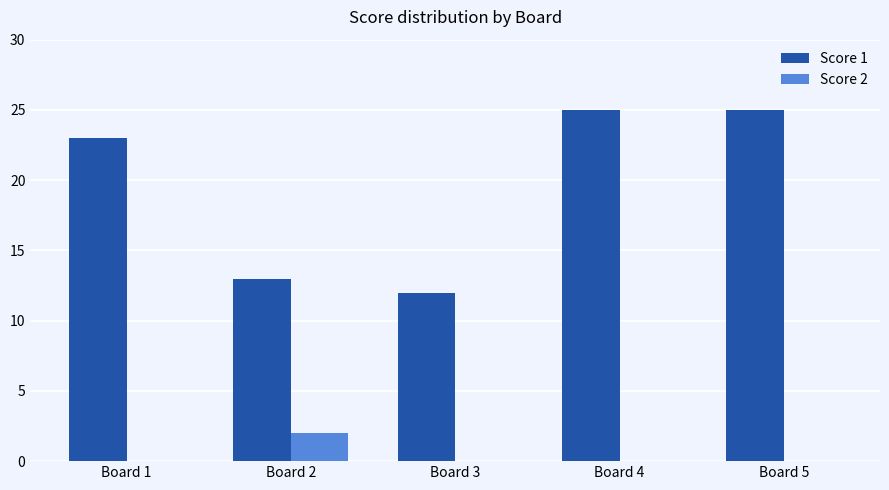

What is the sum of the Score 1 values at Board 3 and Board 1?

35